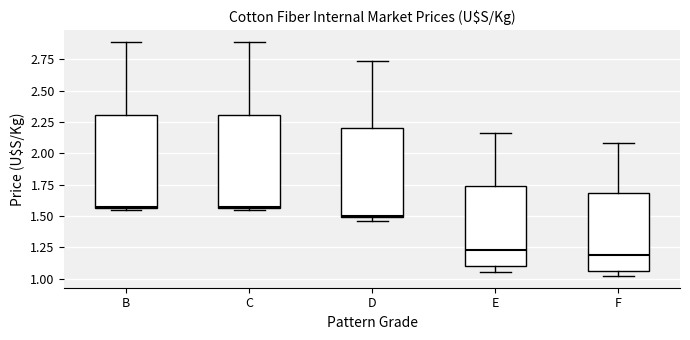

Reading left to right, read every box against the y-axis: the position of its median line, the range the box covers, and the ends of its whiskers. The values are not printed on the chart, so give them approximately, as read against the axis.

B: median 1.55, box 1.55 to 2.30, whiskers 1.55 to 2.90
C: median 1.55, box 1.55 to 2.30, whiskers 1.55 to 2.90
D: median 1.50, box 1.50 to 2.20, whiskers 1.45 to 2.75
E: median 1.25, box 1.10 to 1.75, whiskers 1.05 to 2.15
F: median 1.20, box 1.05 to 1.70, whiskers 1.00 to 2.10